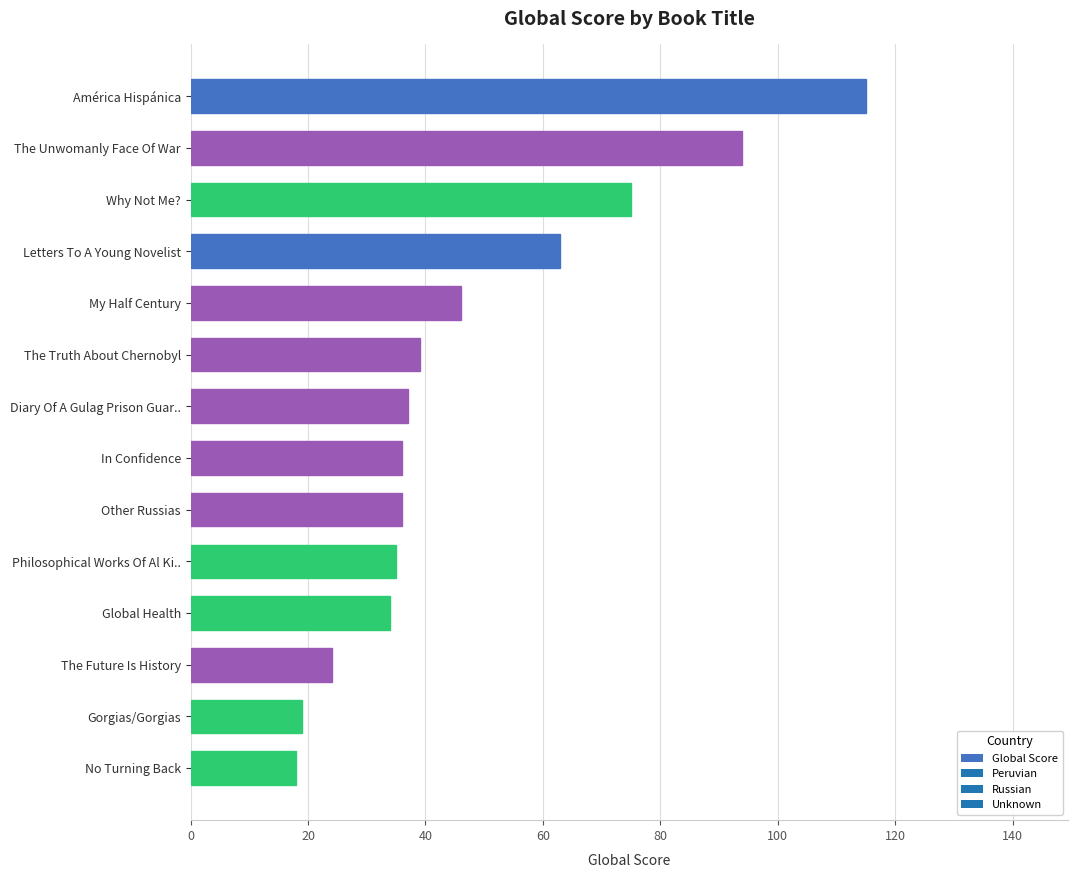

What is the average value?

48